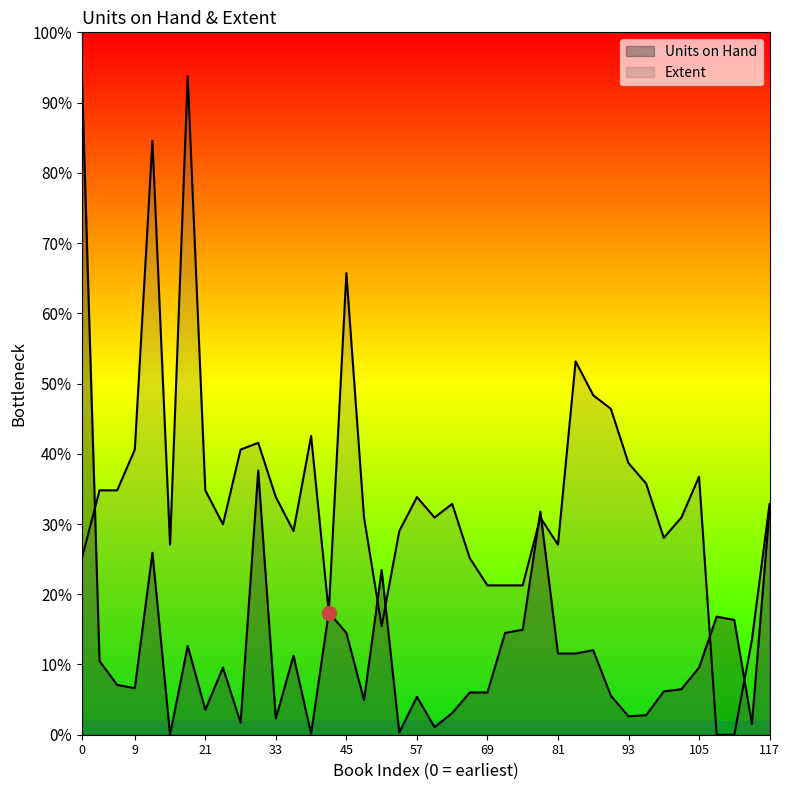

At which category does the chart reach its minimum across all series?

2024-01-01